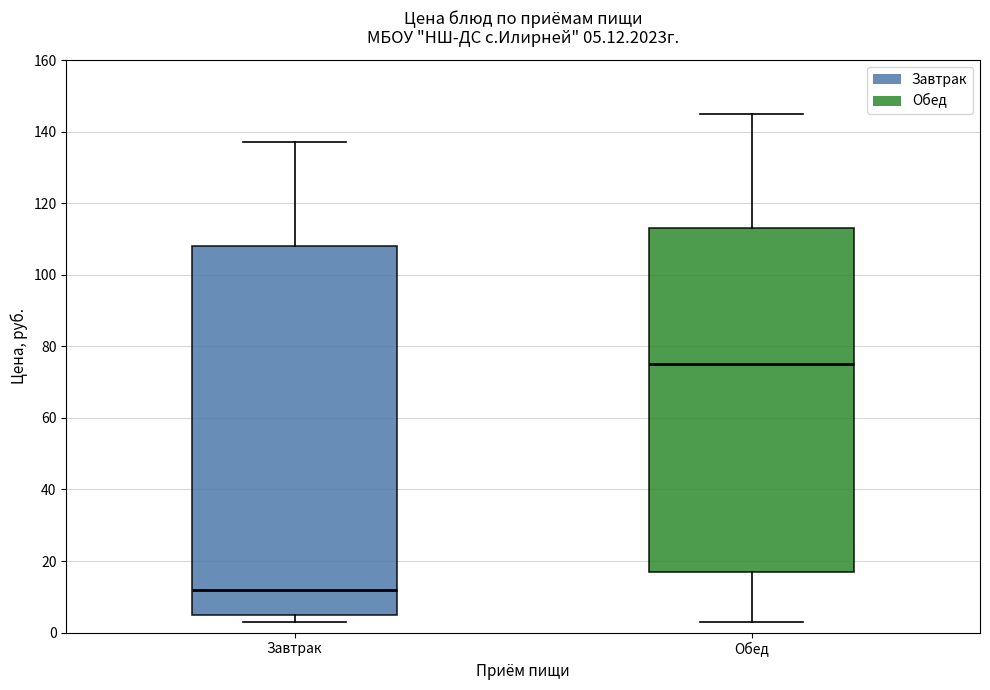

Which box's median line is the highest?

Обед